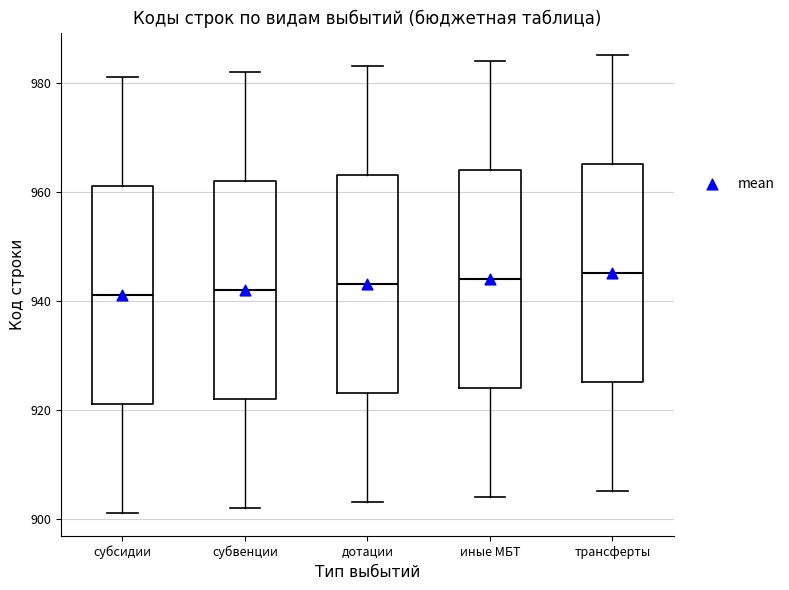

Reading left to right, read every box against the y-axis: the position of its median line, the range the box covers, and the ends of its whiskers. The values are not printed on the chart, so give them approximately, as read against the axis.

субсидии: median 942, box 922 to 962, whiskers 902 to 982
субвенции: median 942, box 922 to 962, whiskers 902 to 982
дотации: median 944, box 924 to 964, whiskers 904 to 984
иные МБТ: median 944, box 924 to 964, whiskers 904 to 984
трансферты: median 946, box 926 to 966, whiskers 906 to 986